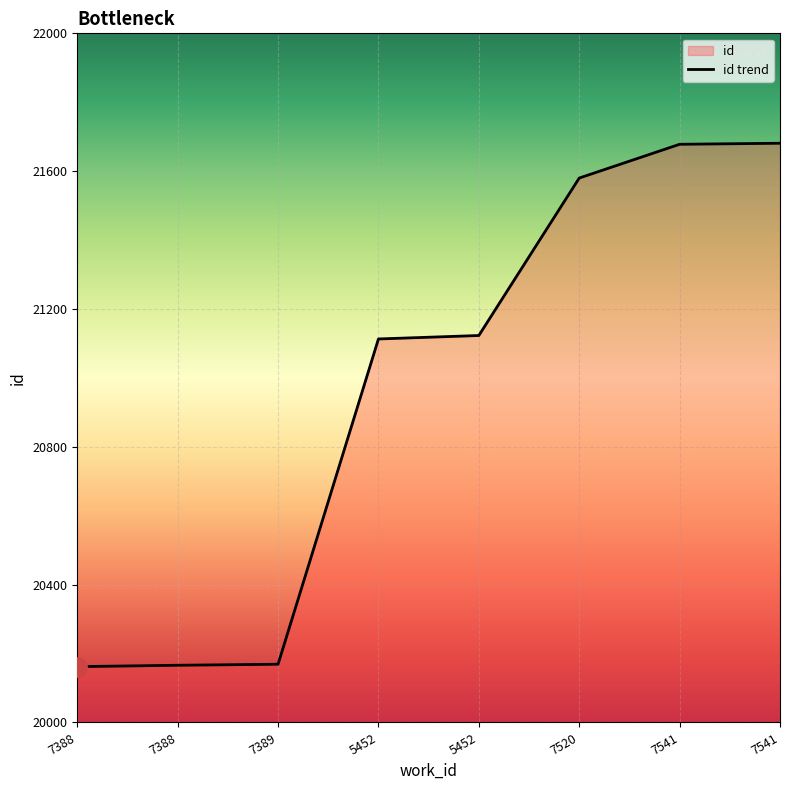

Where does the data first go above 21123?

7520